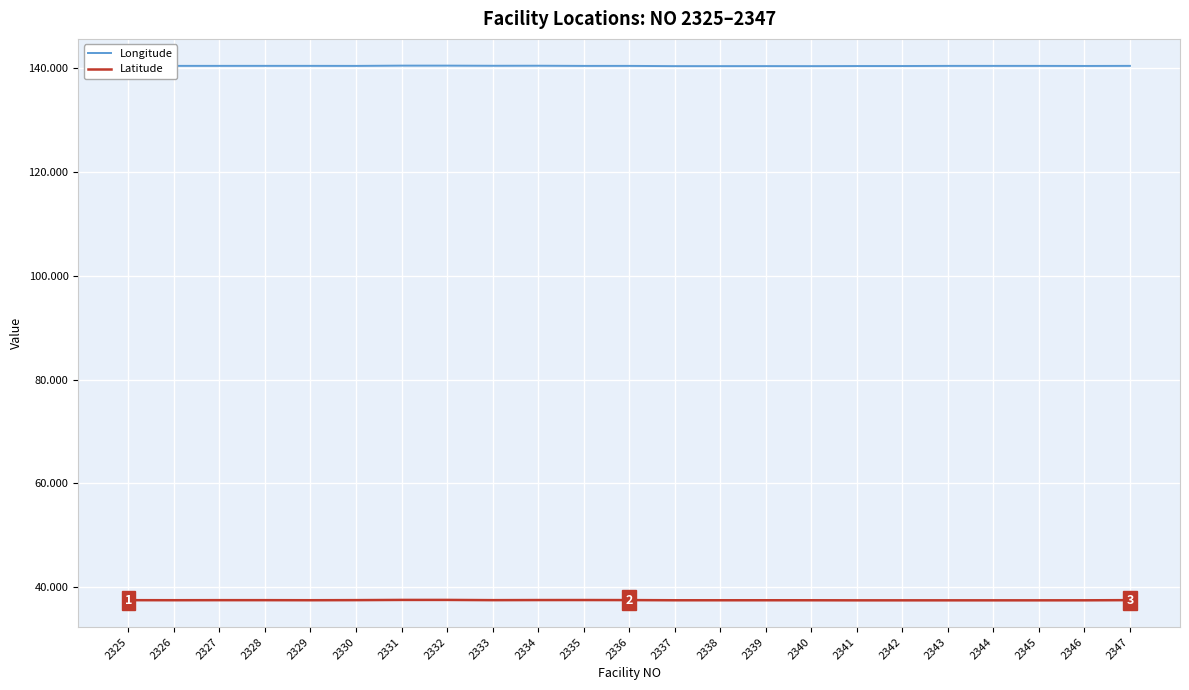

True or false: Latitude has a value of 54.7 at 2331.

False